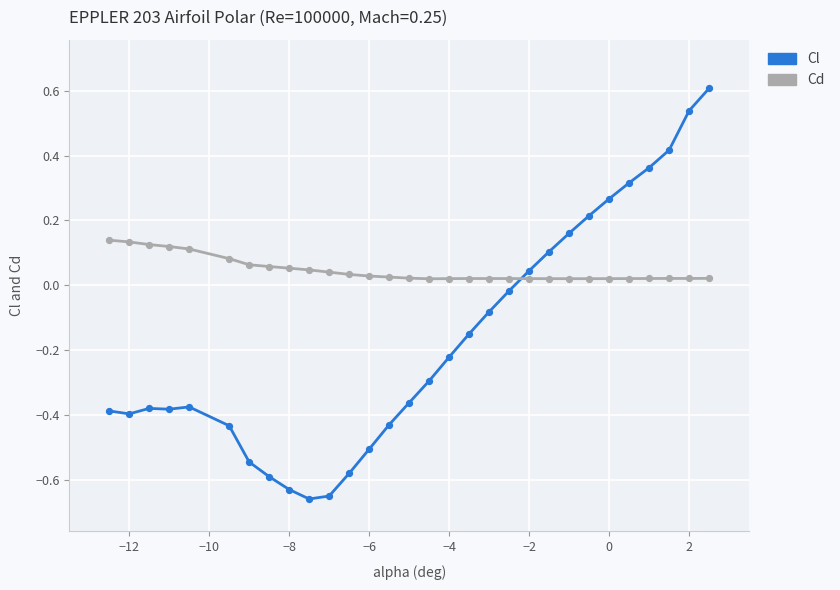

Across all data points, what is the range of X values (max minus min)?

15.0